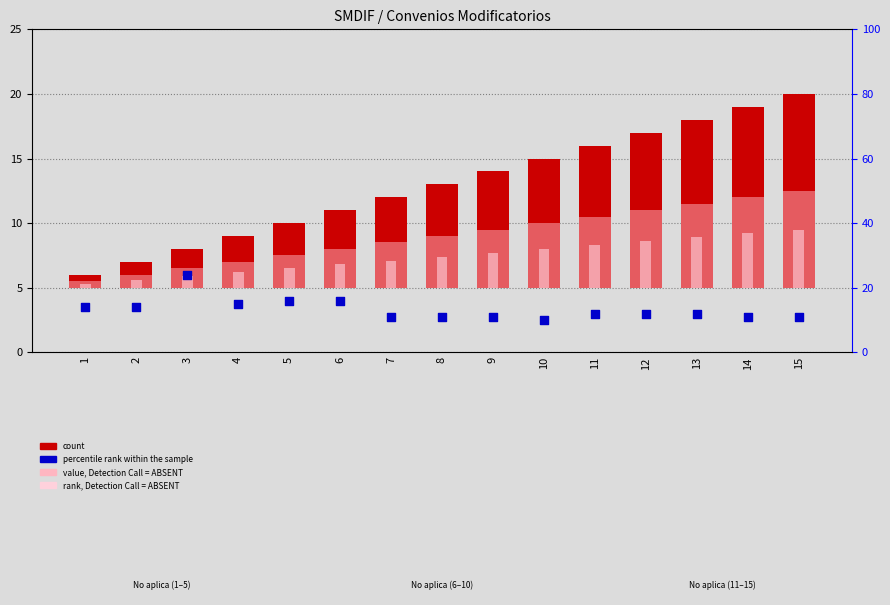

Which series reaches the maximum Y coordinate?

percentile rank within the sample